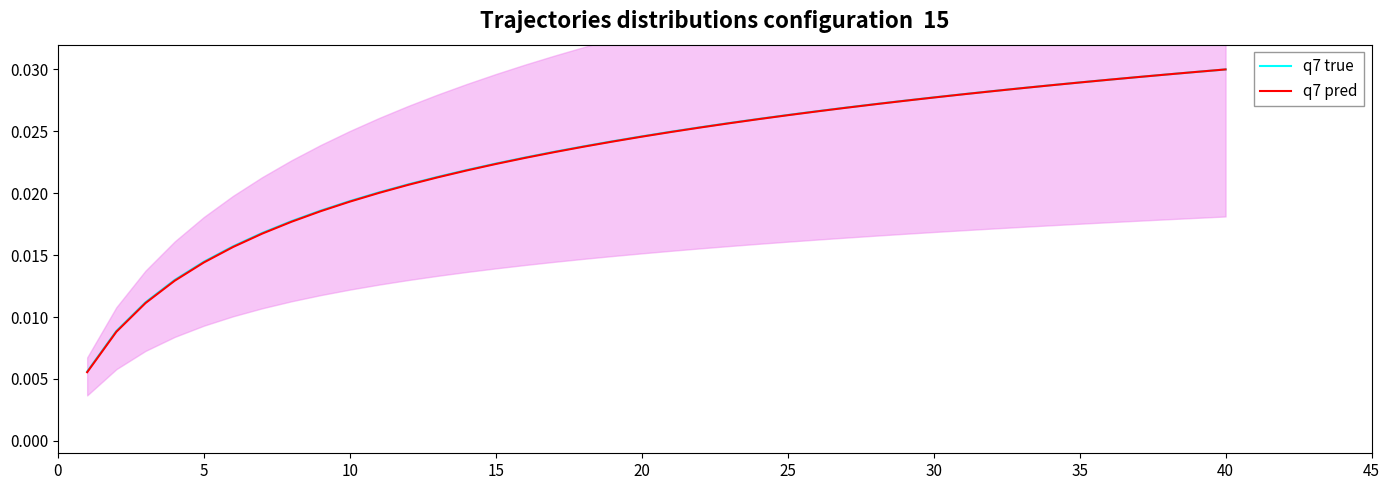

True or false: q7 true has a value of 0.0 at 30.

False